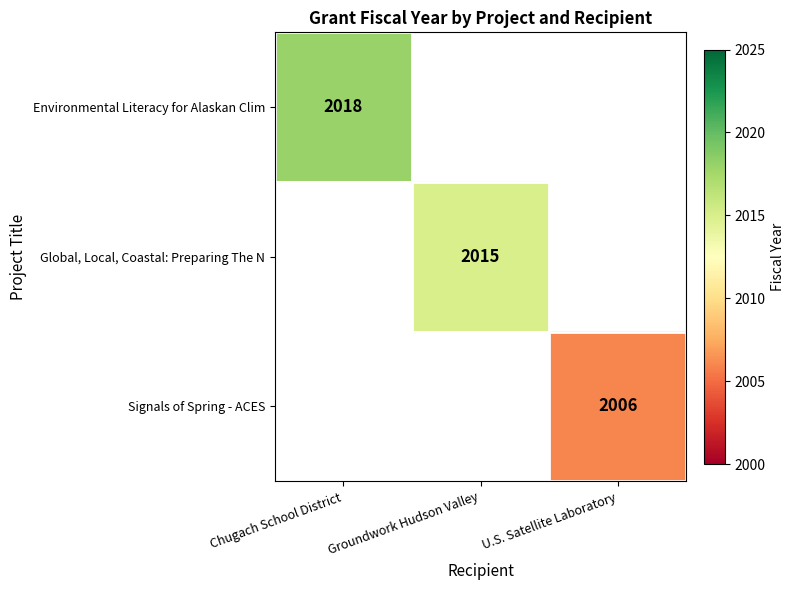

How many distinct data groups are displayed?

3